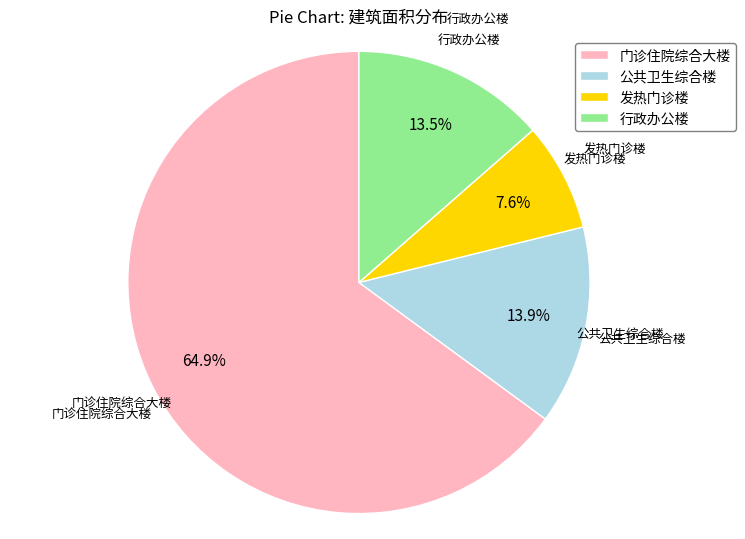

Which has a higher value, 门诊住院综合大楼 or 行政办公楼?

门诊住院综合大楼